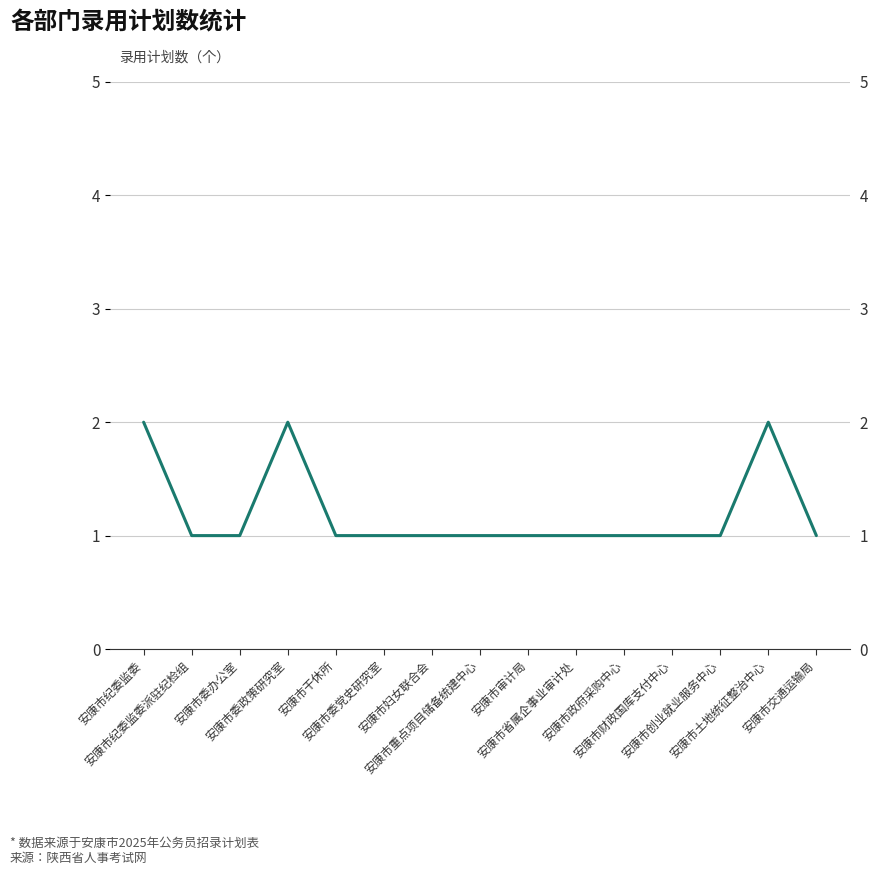

Count the number of values greater than 1.

3